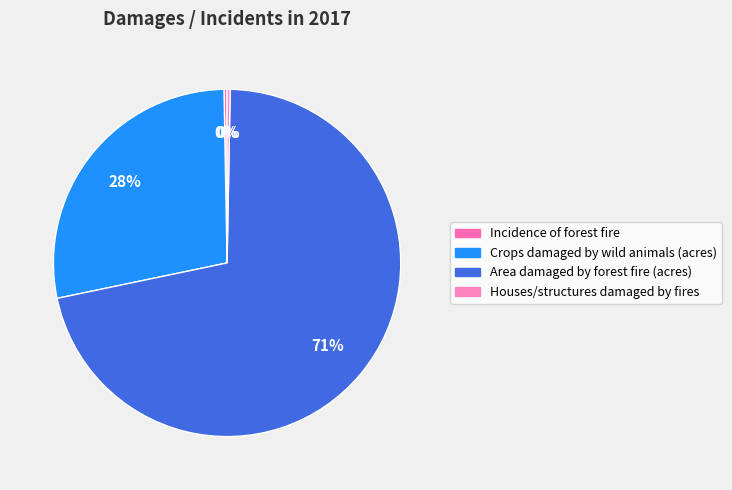

How many segments does this pie chart have?

4